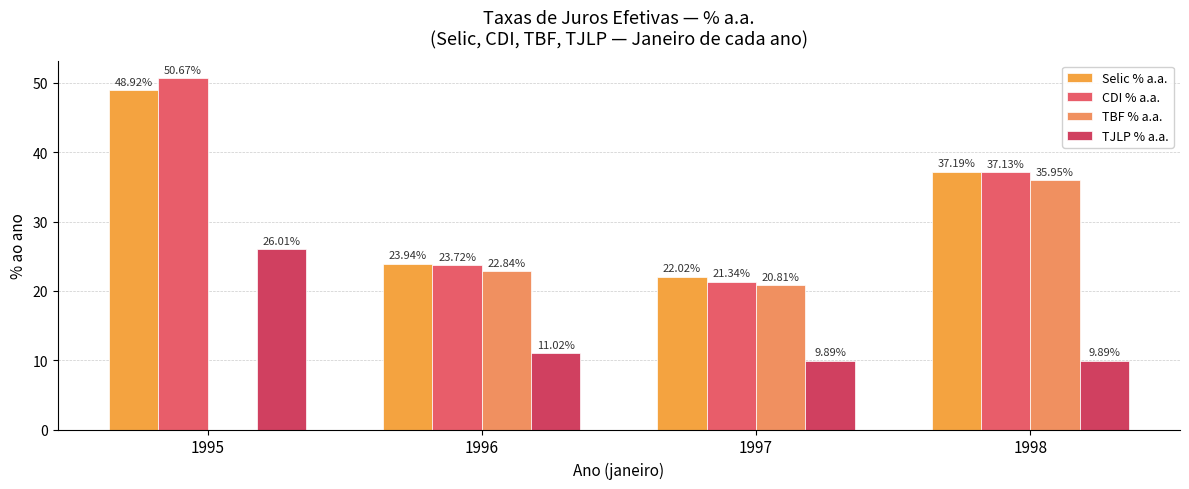

List the series in order of their peak value, lowest first.

TJLP % a.a., TBF % a.a., Selic % a.a., CDI % a.a.